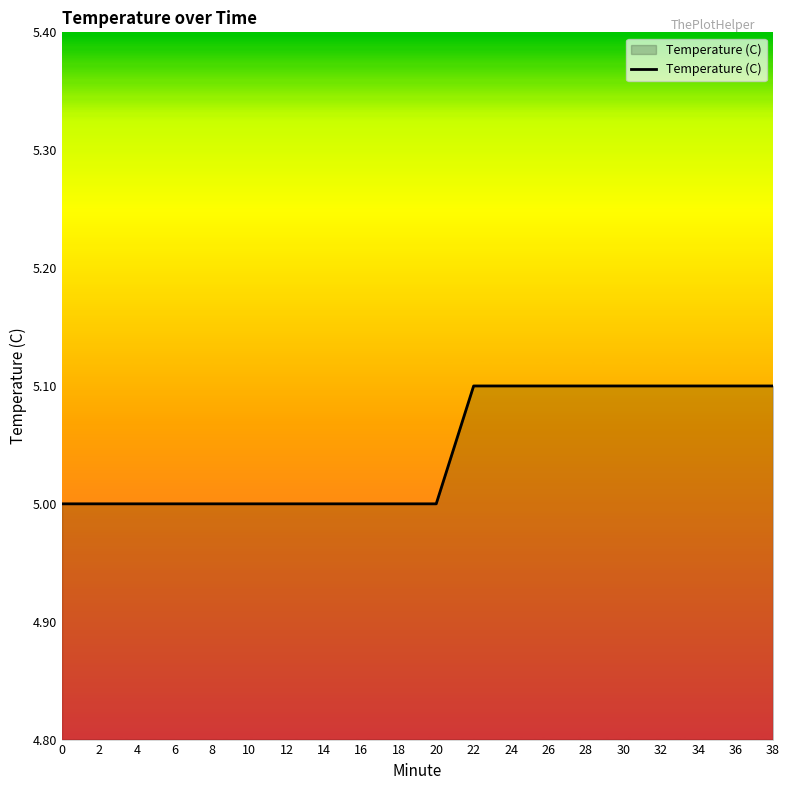

Does the chart have visible grid lines?

No